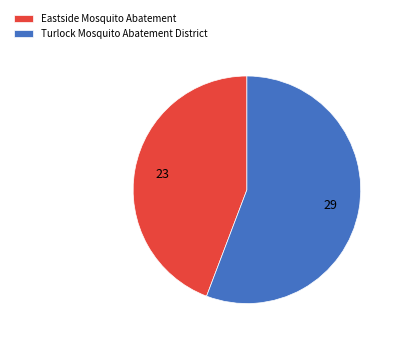

What is the ratio of the value at Eastside Mosquito Abatement to the value at Turlock Mosquito Abatement District?

0.8